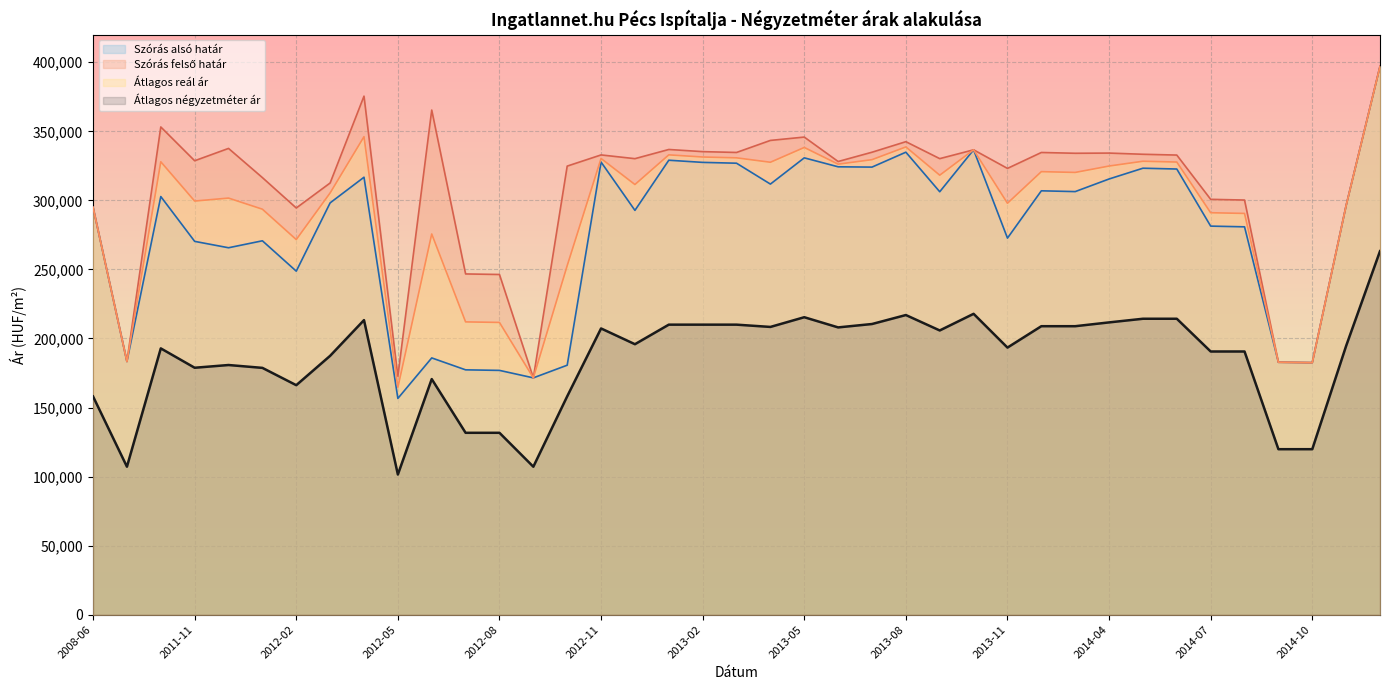

Count the number of categories in the chart.

39